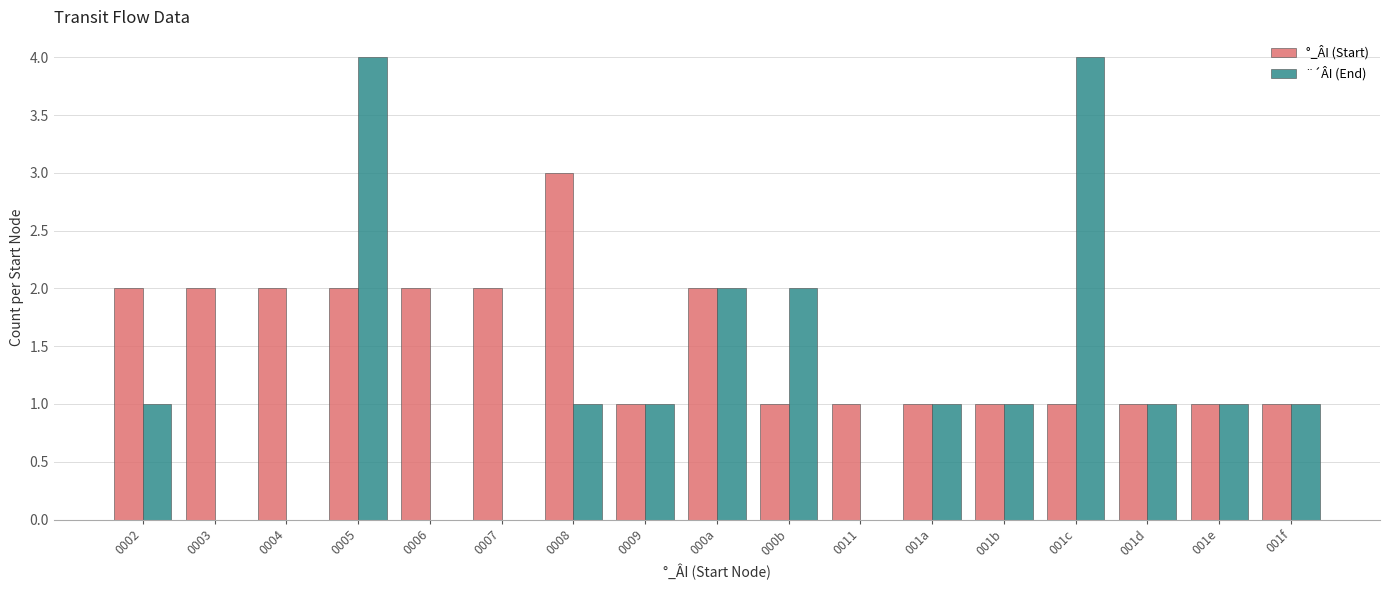

How many categories are shown in the chart?

17